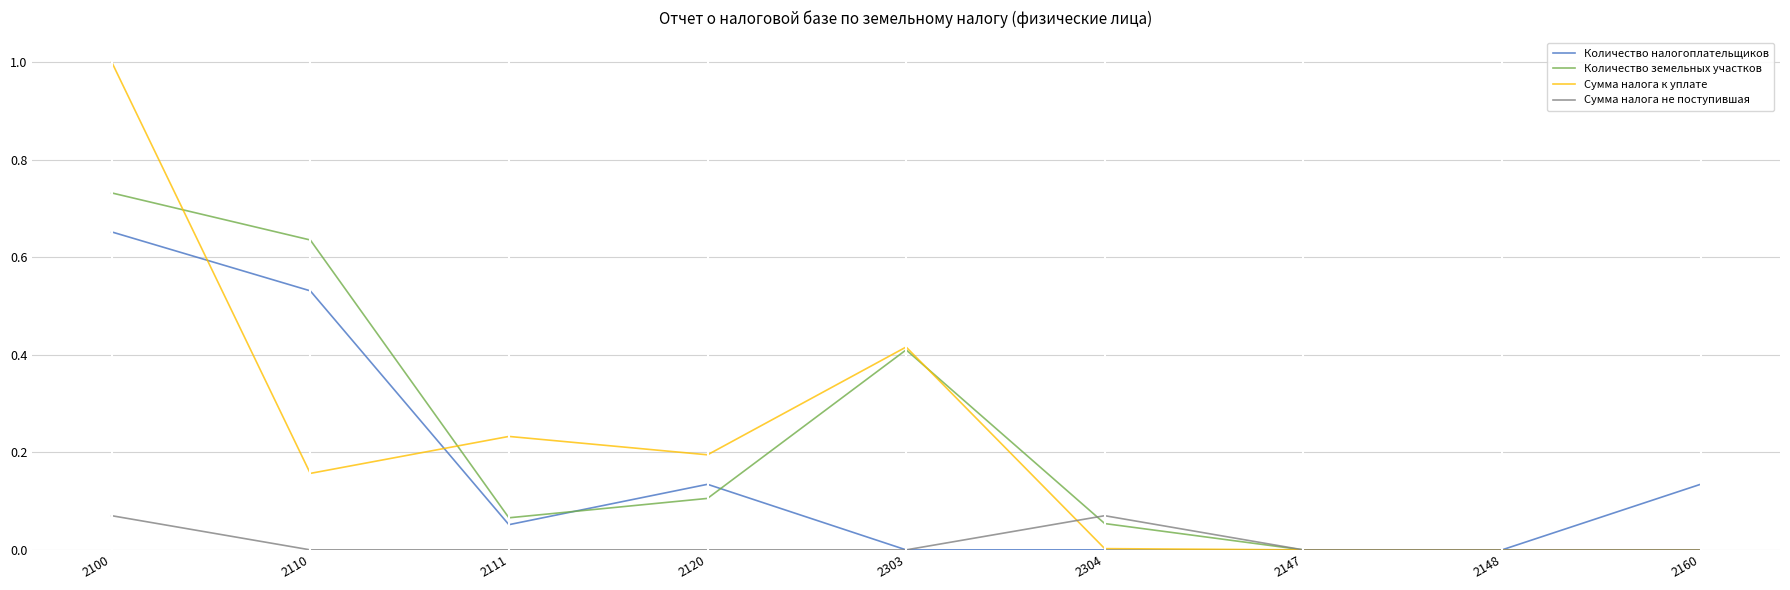

Which series has the widest spread of values?

Сумма налога к уплате